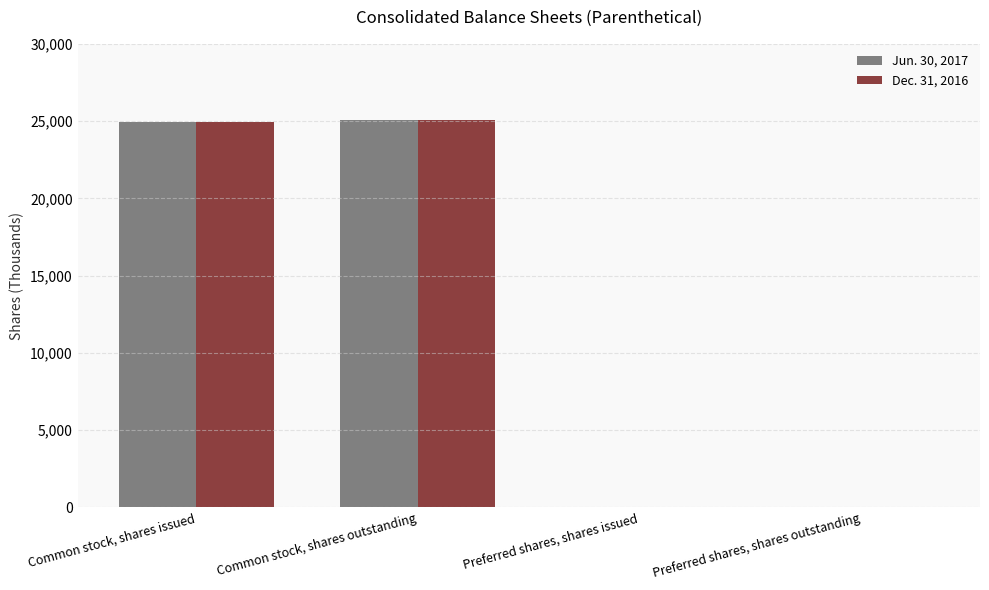

What is the total value across all series at Common stock, shares issued?

49930